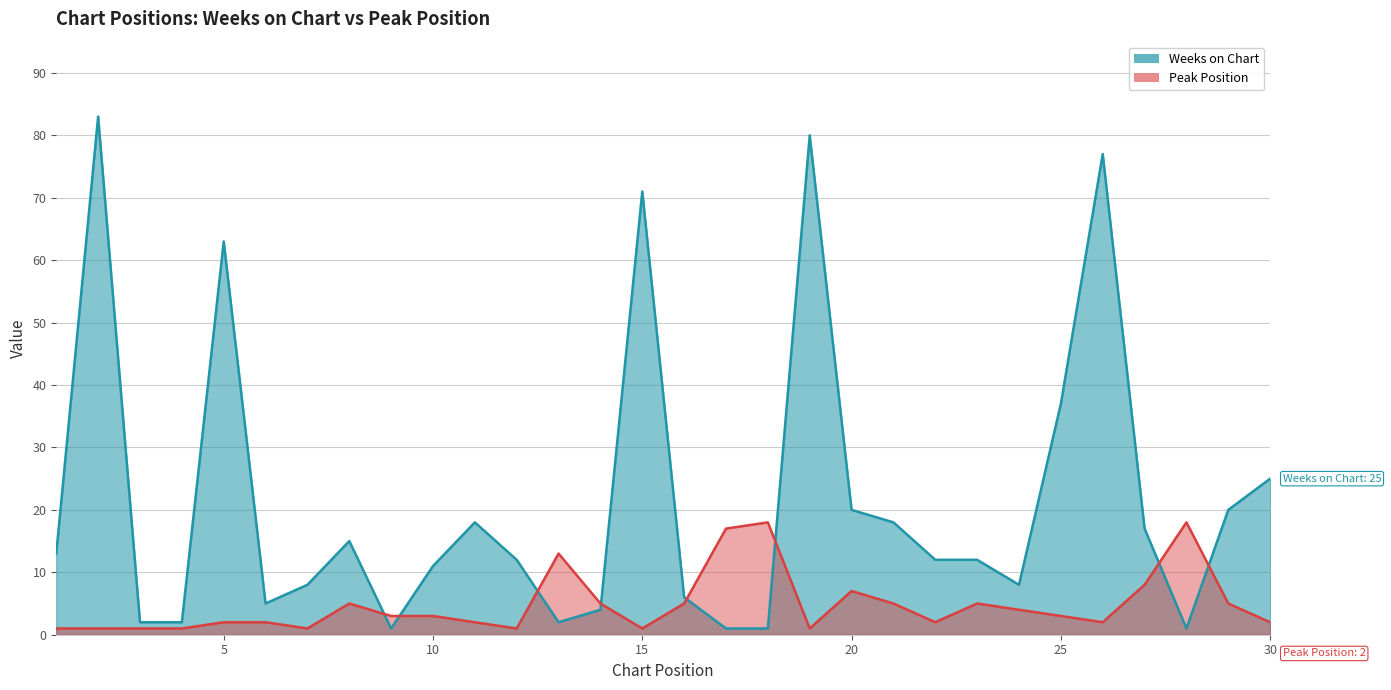

The value of Weeks on Chart at 20 is 12. True or false?

False